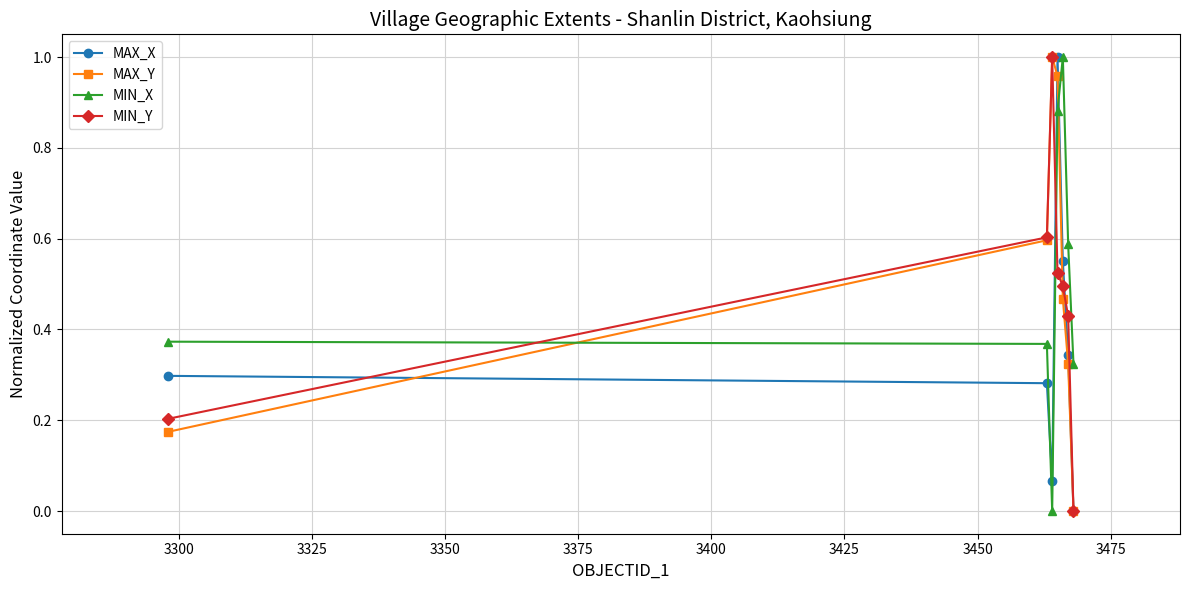

True or false: MIN_X and MIN_Y intersect in this chart.

True